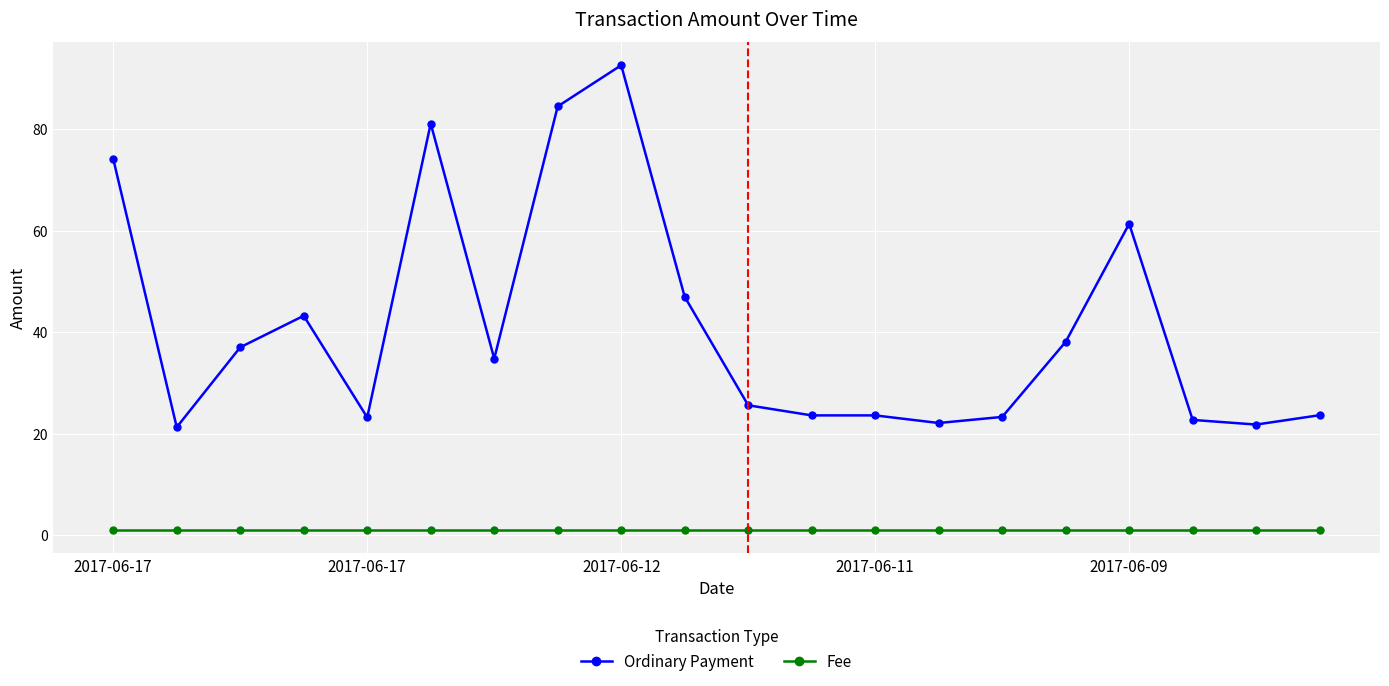

What is the value of the Ordinary Payment point at the 9th from the left?

92.6